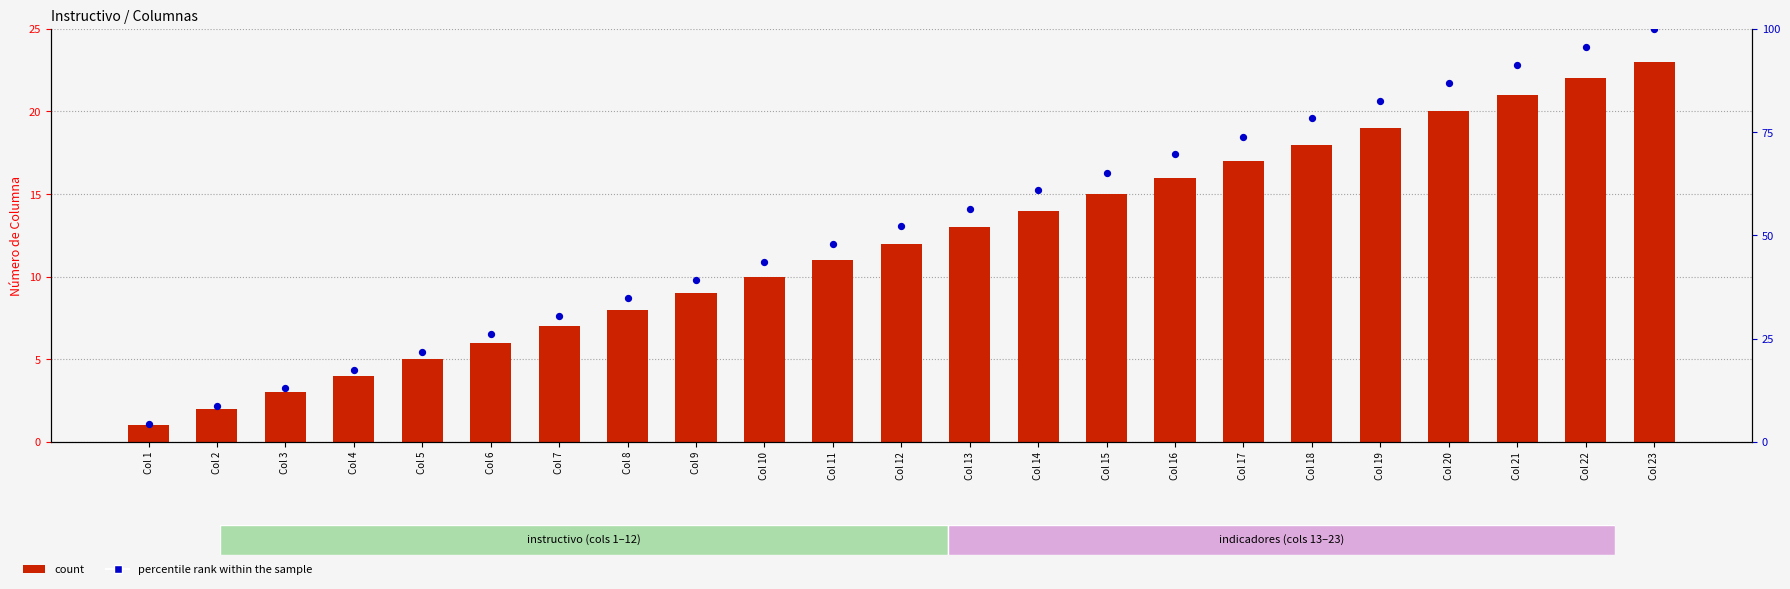

Which series has the widest spread of Y values?

percentile rank within the sample